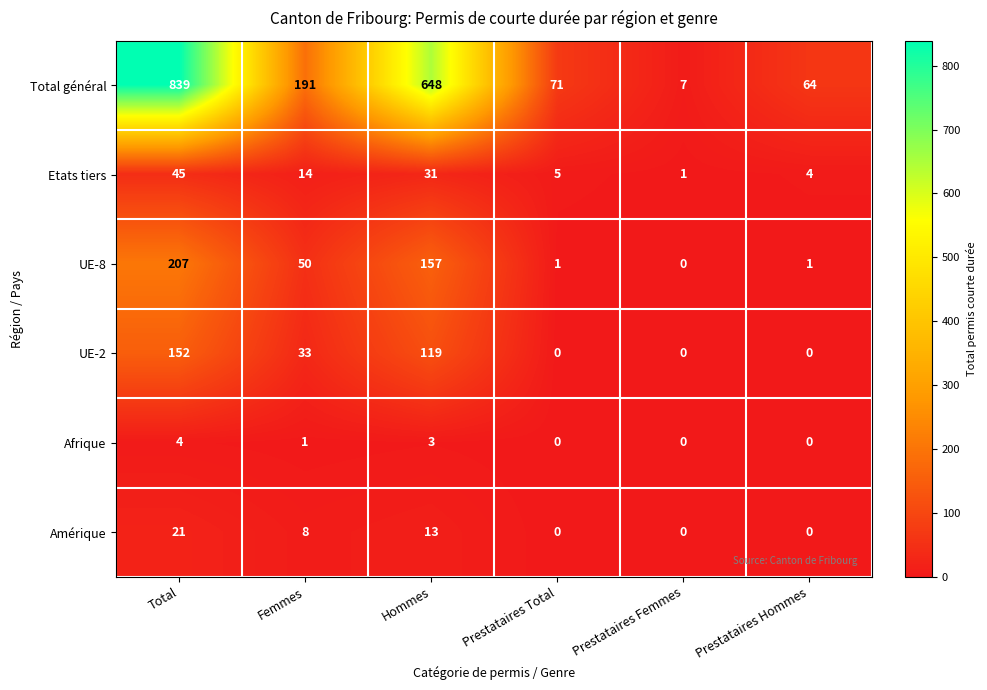

At how many categories does at least one series exceed 801?

1